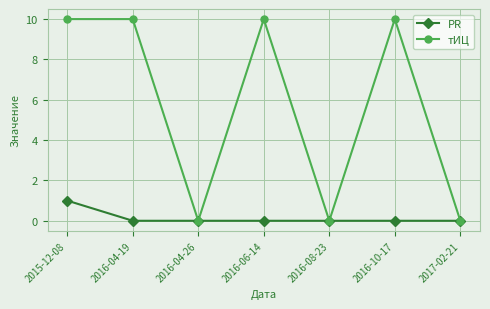

Is this an area chart (filled region under the line)?

No